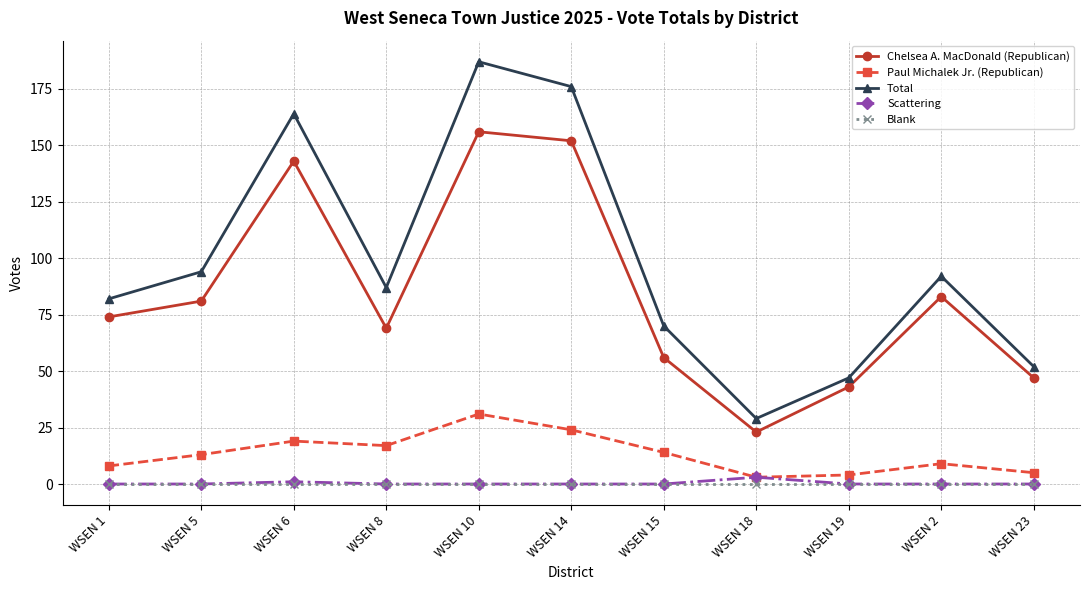

Is it true that Total equals 165 at WSEN 2?

False